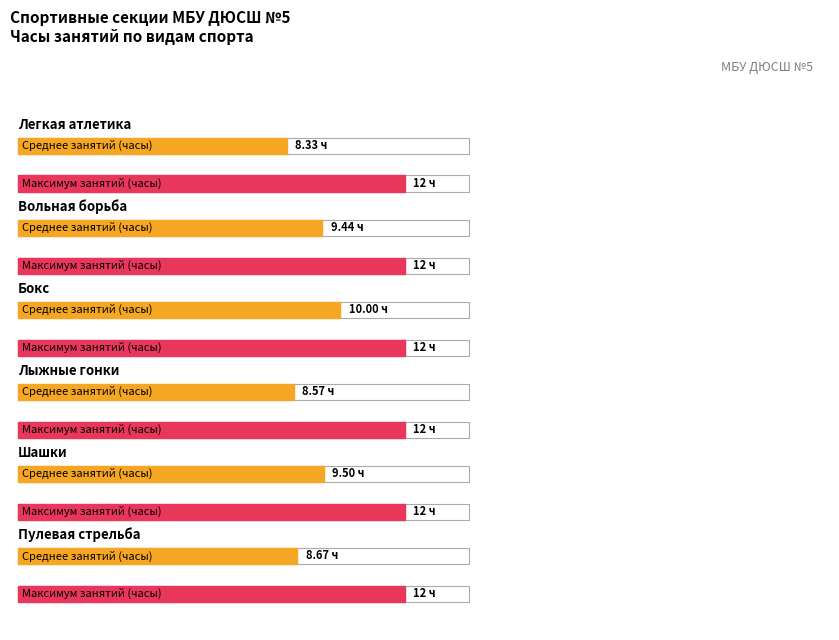

The value at БУС-5 is 20. True or false?

False